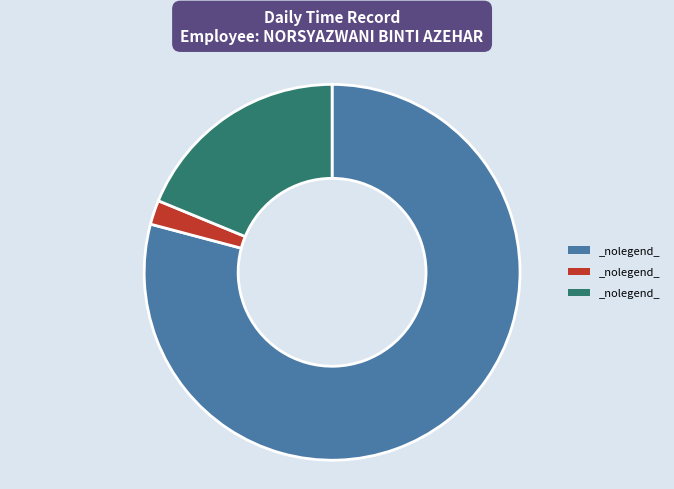

Is there a majority slice in this chart?

Yes